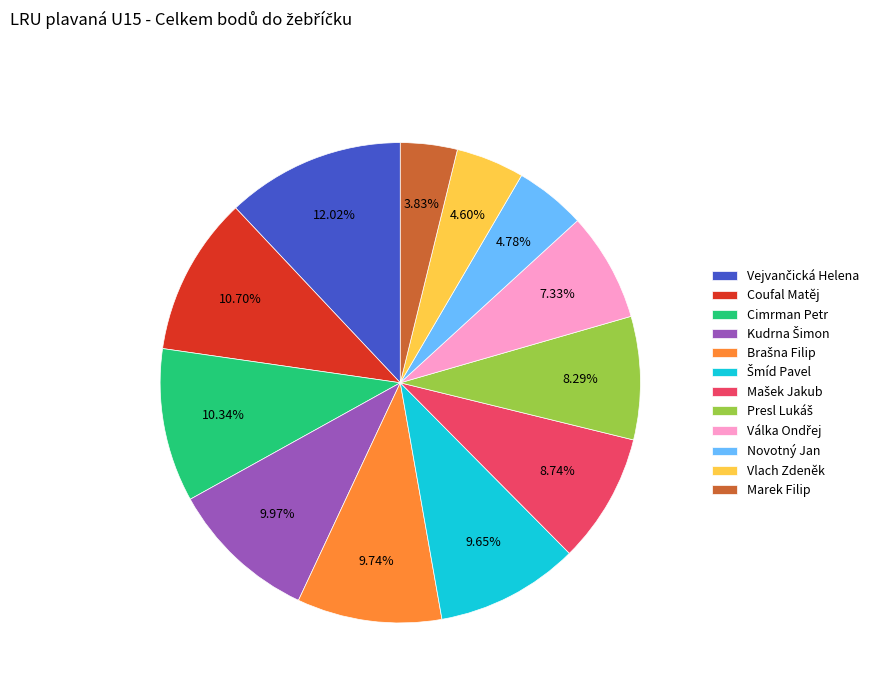

Is there a majority slice in this chart?

No